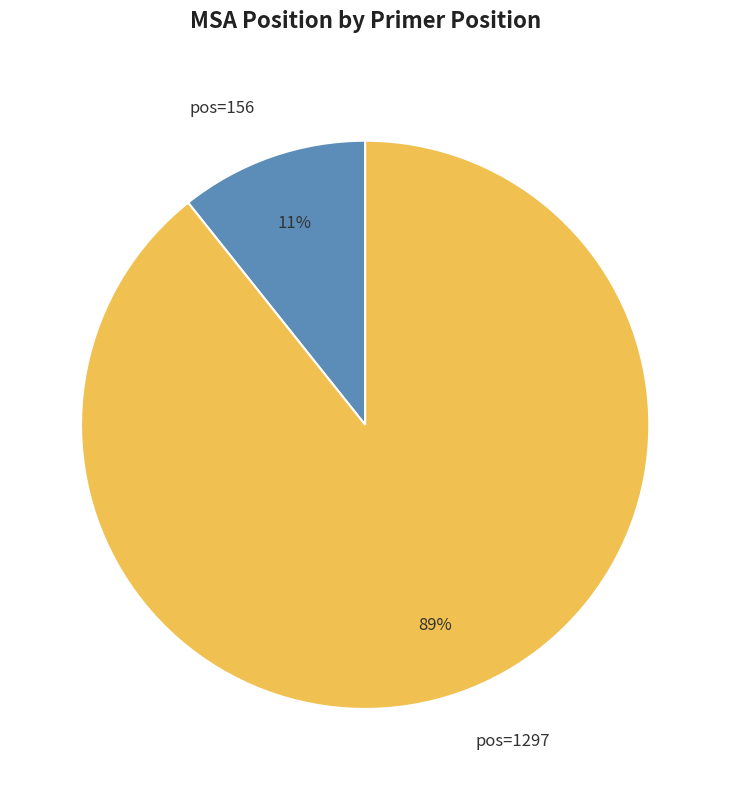

What is the ratio of the value at pos=156 to the value at pos=1297?

0.1